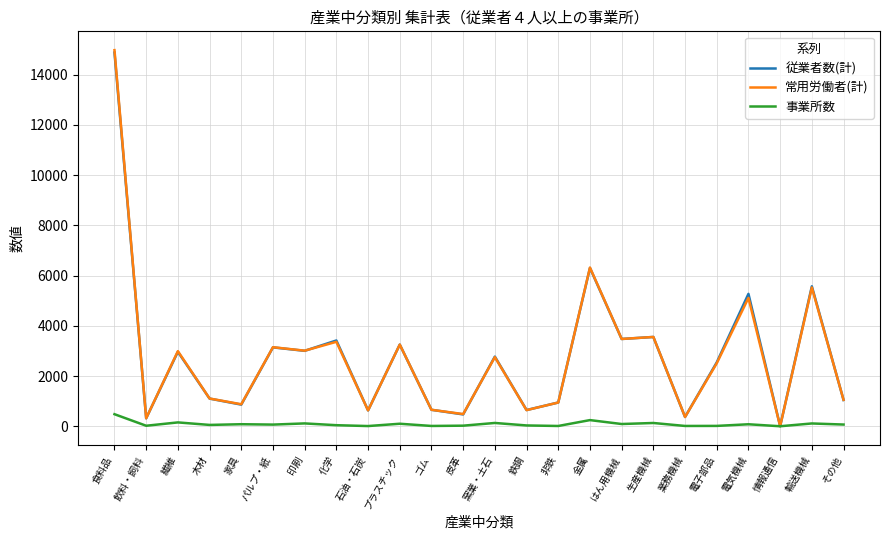

How many values in the 常用労働者(計) series are below 2753?

12